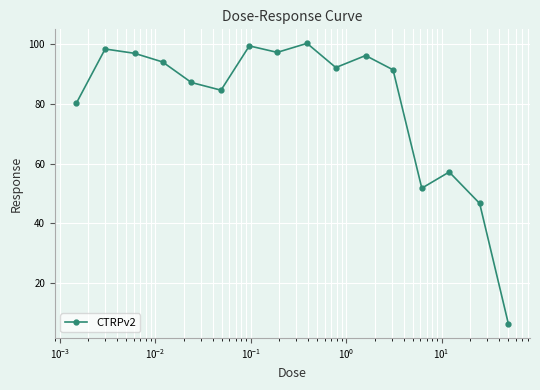

What is the smallest value displayed?

6.3